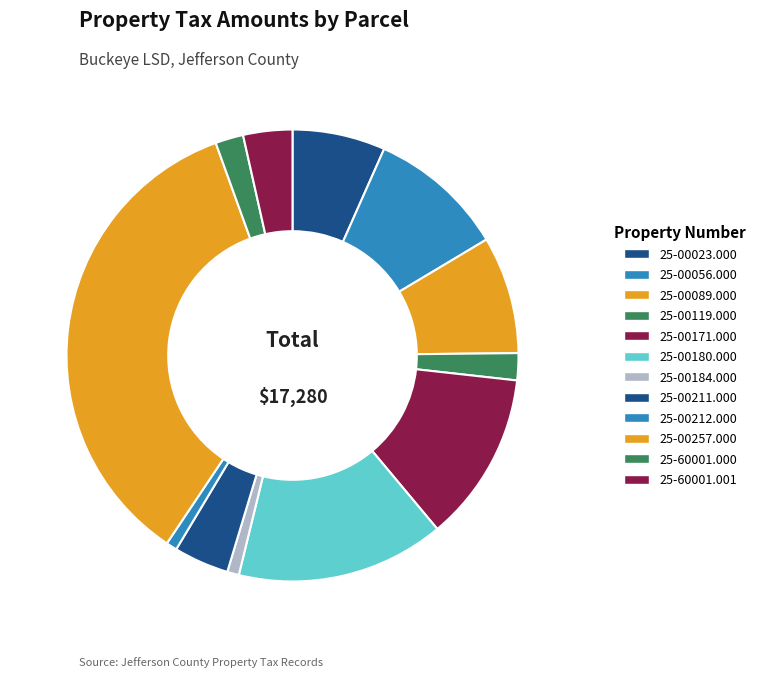

Is there any slice that represents more than half of the pie?

No